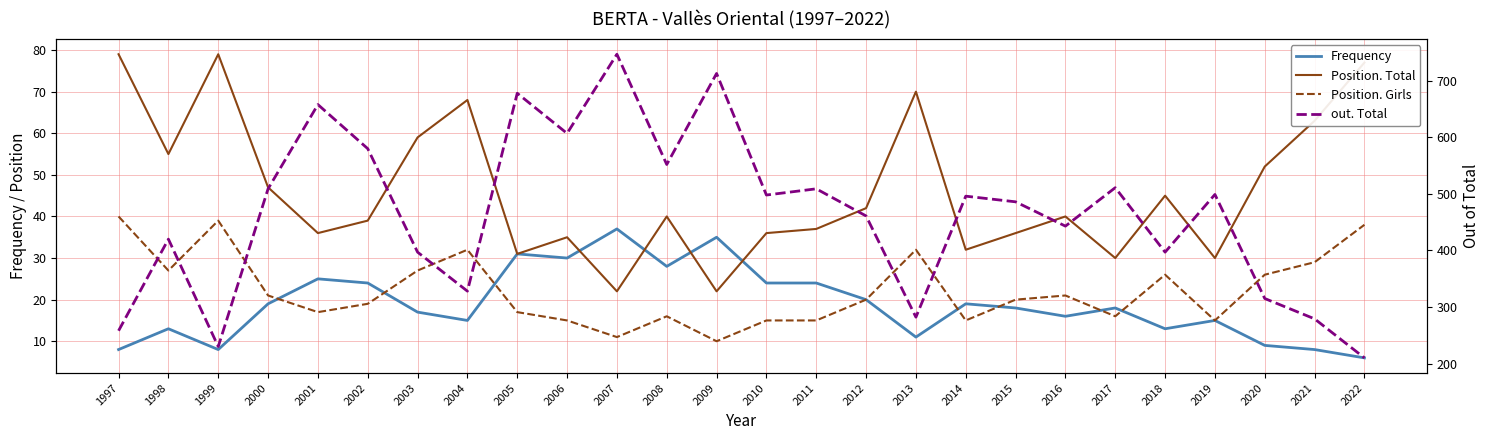

What is the sum of the Position. Total values at 2003 and 2017?

89